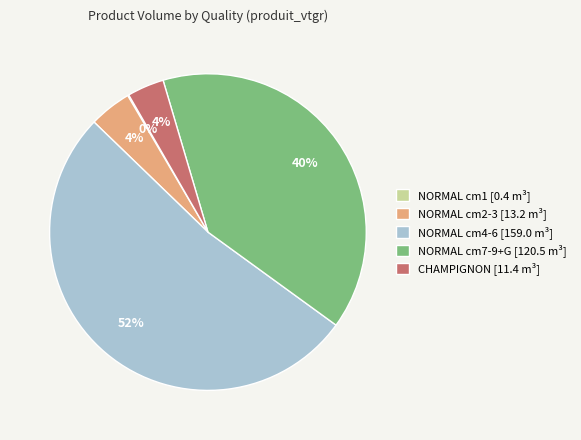

To the nearest percent, what is the combined percentage of NORMAL cm4-6 [159.0 m³] and NORMAL cm7-9+G [120.5 m³]?

92%